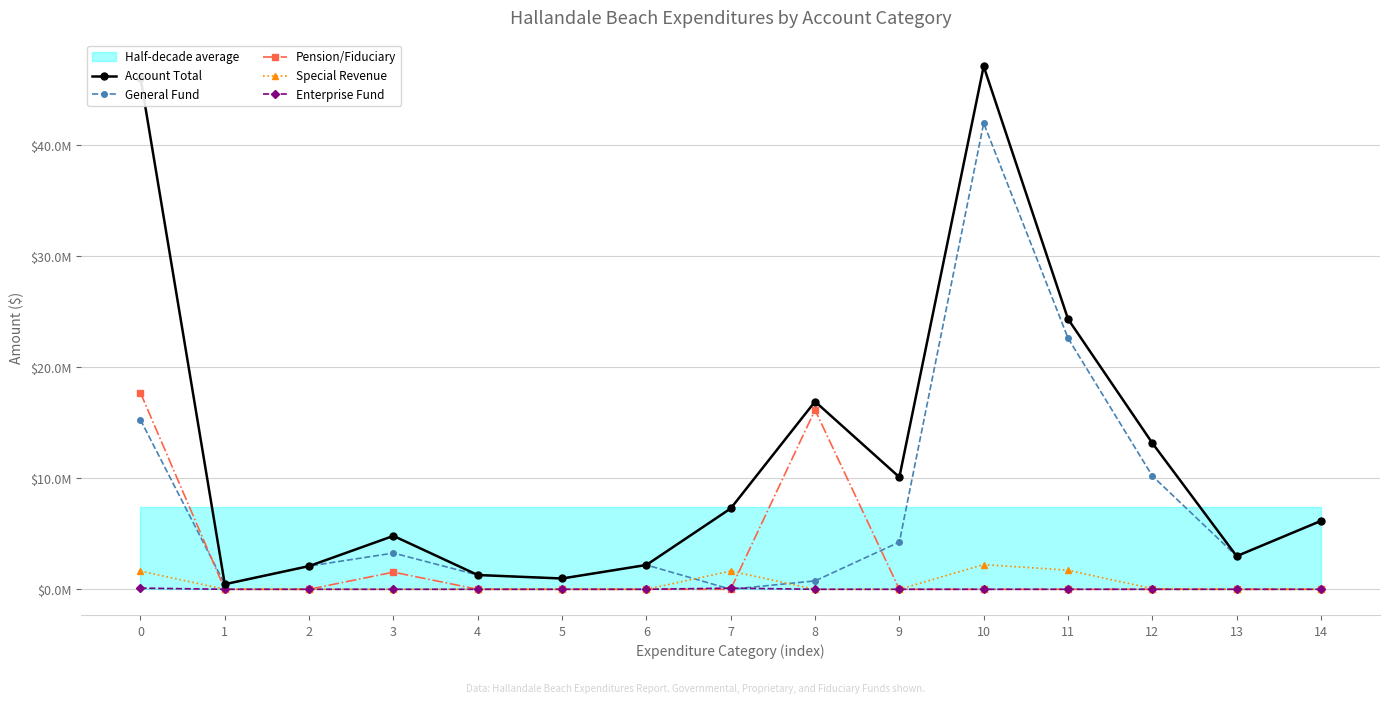

What is the difference between the General Fund values at 12 and 6?

8020729